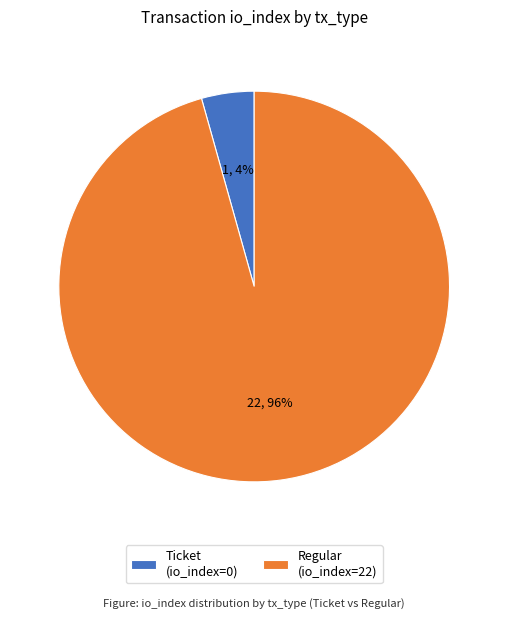

The Ticket (io_index=0) slice represents 4% of the pie. True or false?

True